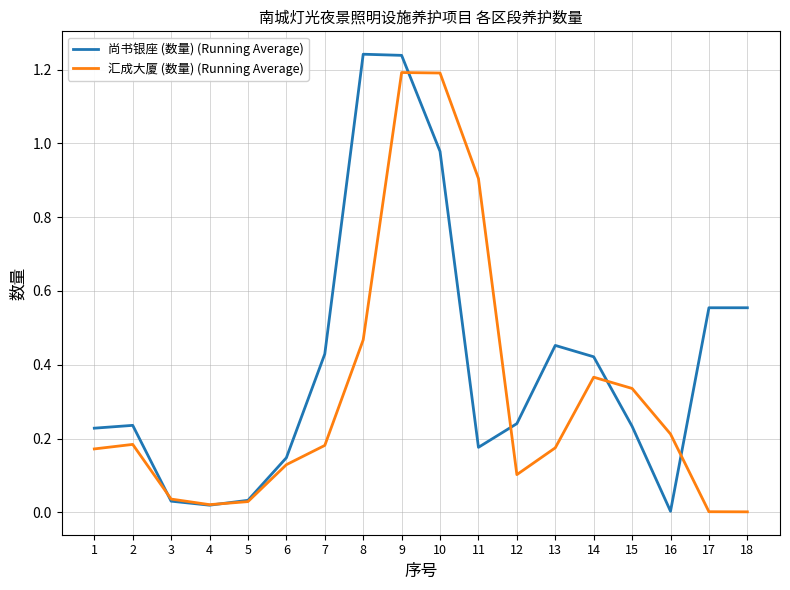

True or false: 尚书银座 (数量) (Running Average) has a value of 0.1 at 2.

False